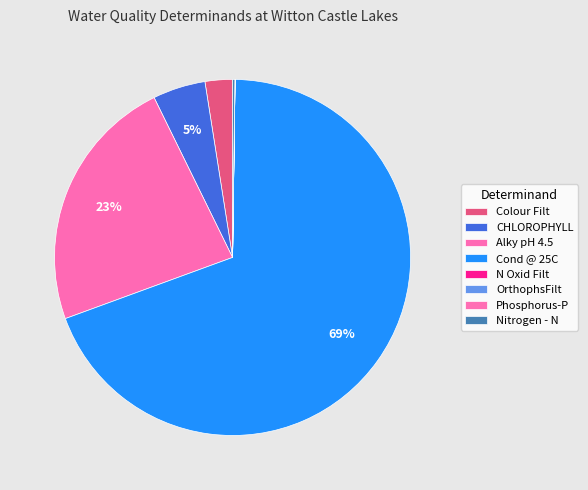

To the nearest percent, what is the combined percentage of Alky pH 4.5 and Colour Filt?

26%